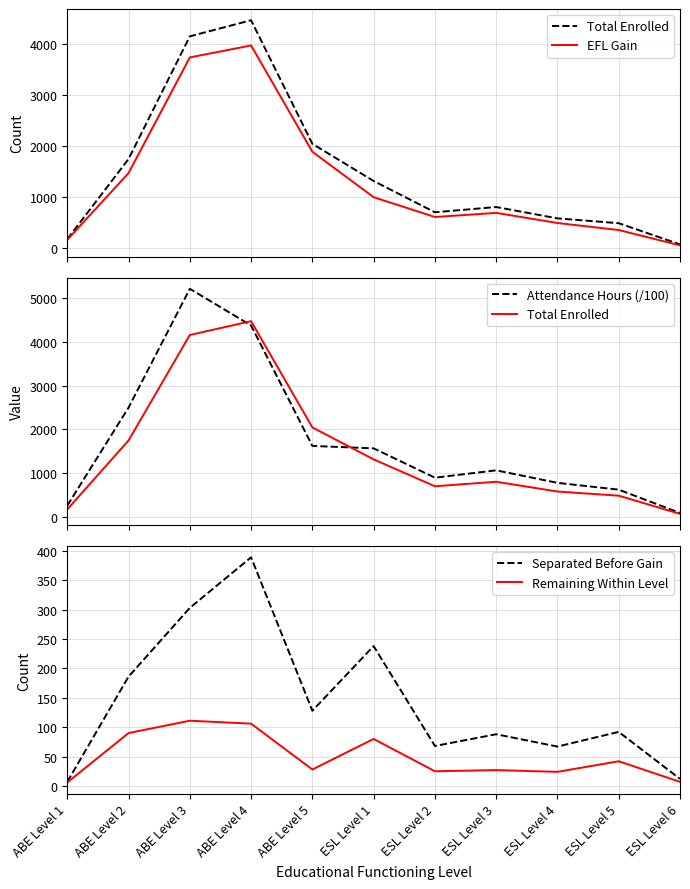

At which label is Attendance Hours (/100) closest to 2651?

ABE Level 2